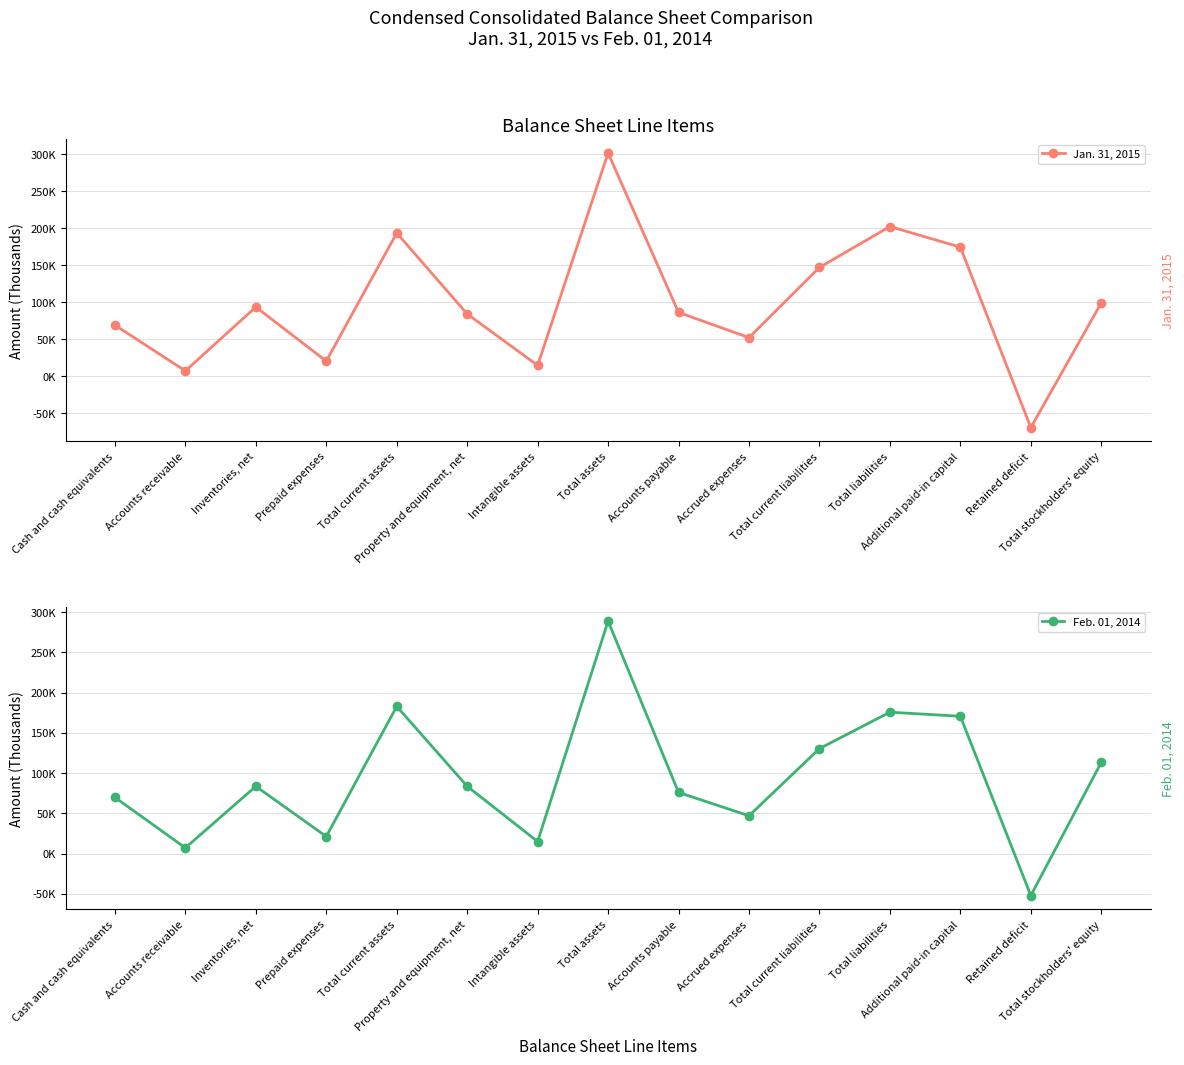

Is the value of Feb. 01, 2014 at Property and equipment, net greater than the value of Jan. 31, 2015 at Total assets?

No